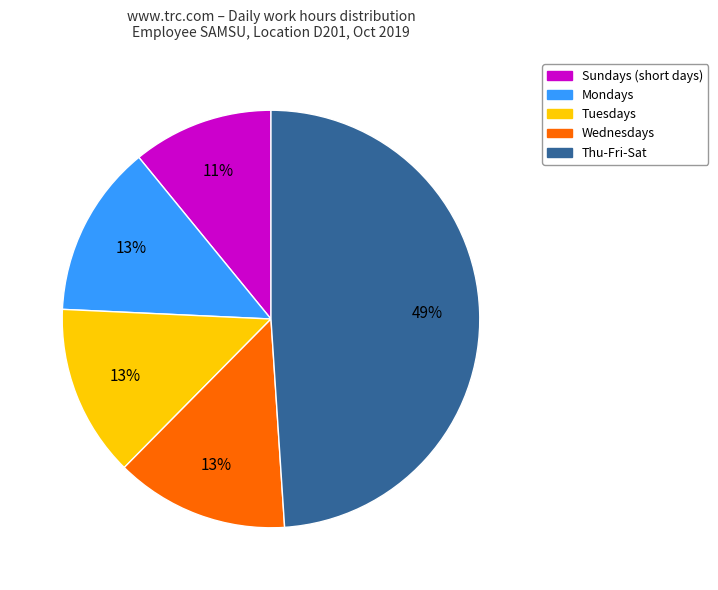

To the nearest percent, what is the average slice percentage?

20%